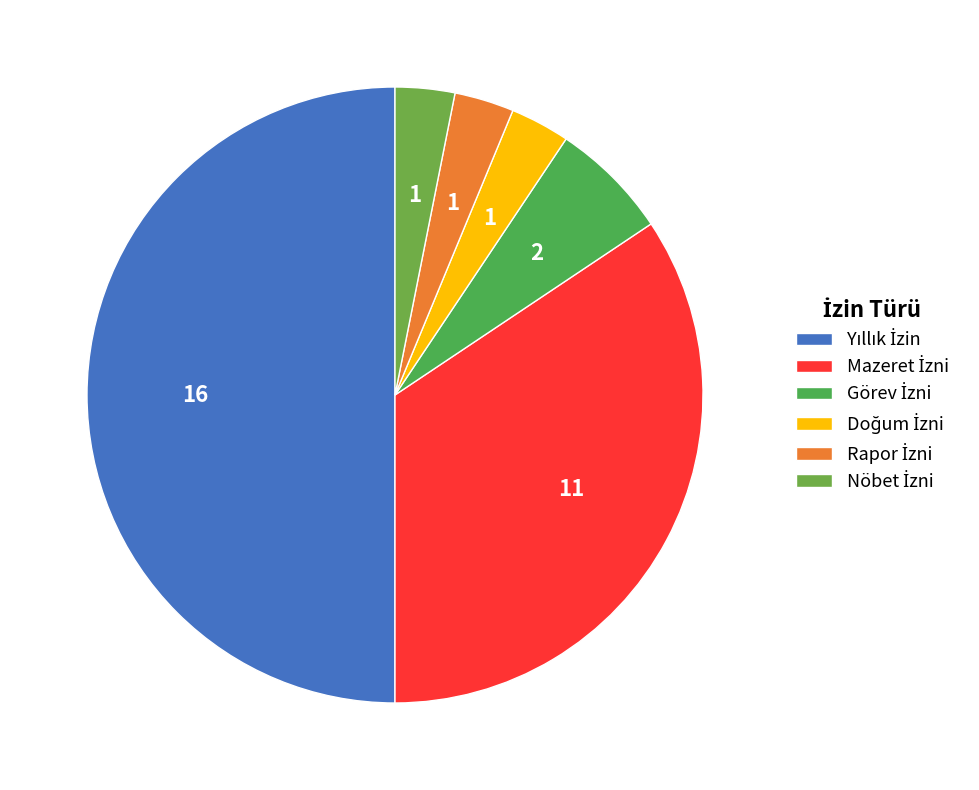

How many slices are in this pie chart?

6